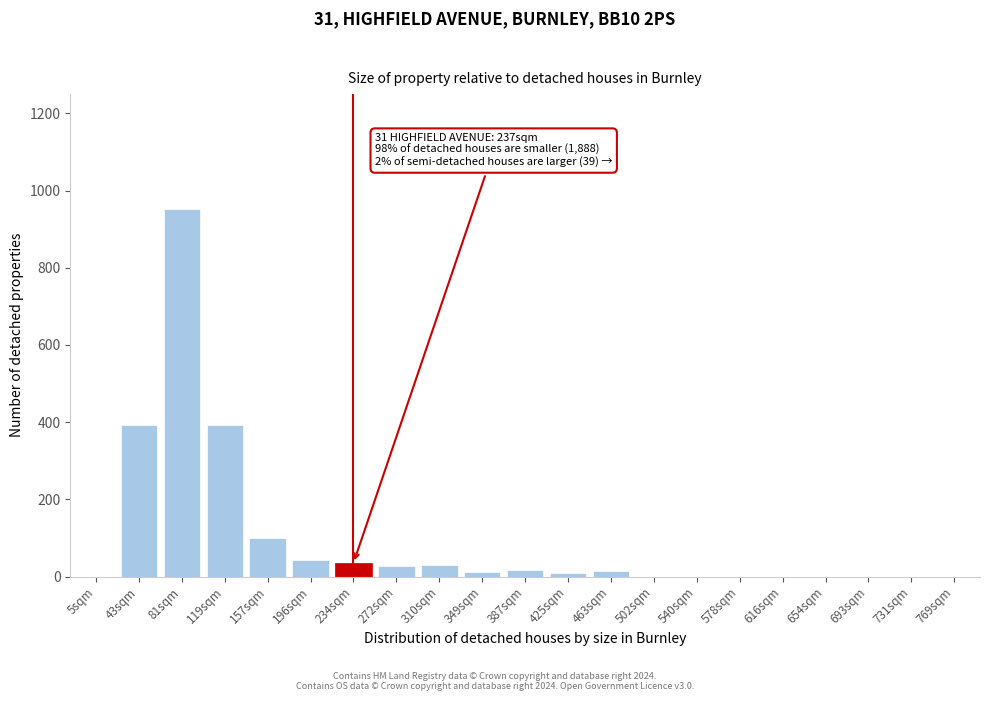

At which category does the chart reach its peak across all series?

81sqm